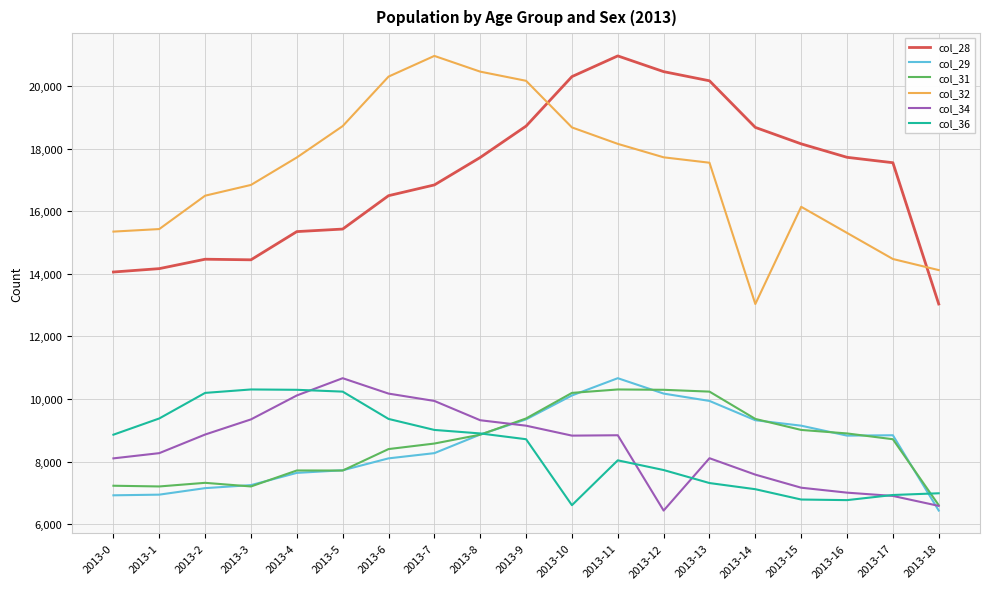

Which series has the largest total across all categories?

col_32